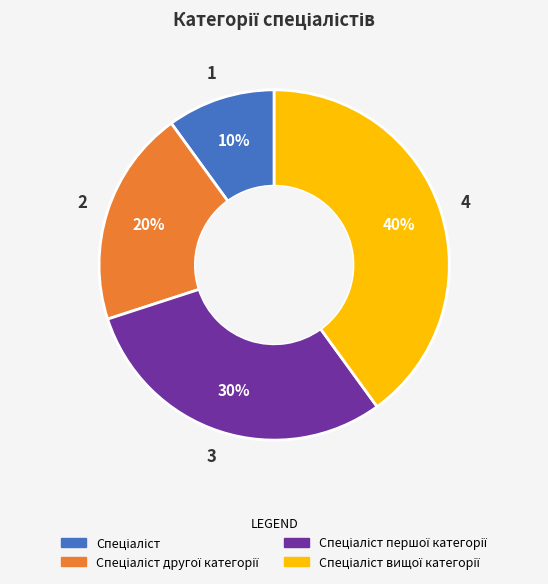

Is there a majority slice in this chart?

No